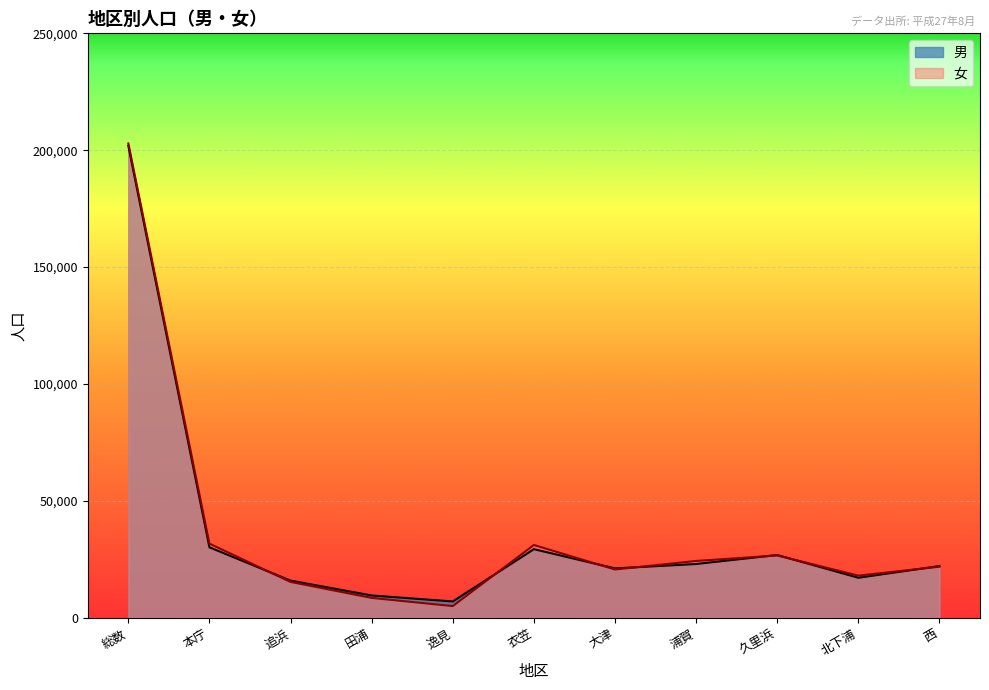

Reading right to left, transcribe all the data shown in this chart.

男: 西=22103	北下浦=17098	久里浜=26828	浦賀=22978	大津=21102	衣笠=29324	逸見=6954	田浦=9506	追浜=15867	本庁=30120	総数=201880
女: 西=21807	北下浦=17999	久里浜=26621	浦賀=24282	大津=20626	衣笠=31112	逸見=4978	田浦=8466	追浜=15301	本庁=31694	総数=202886